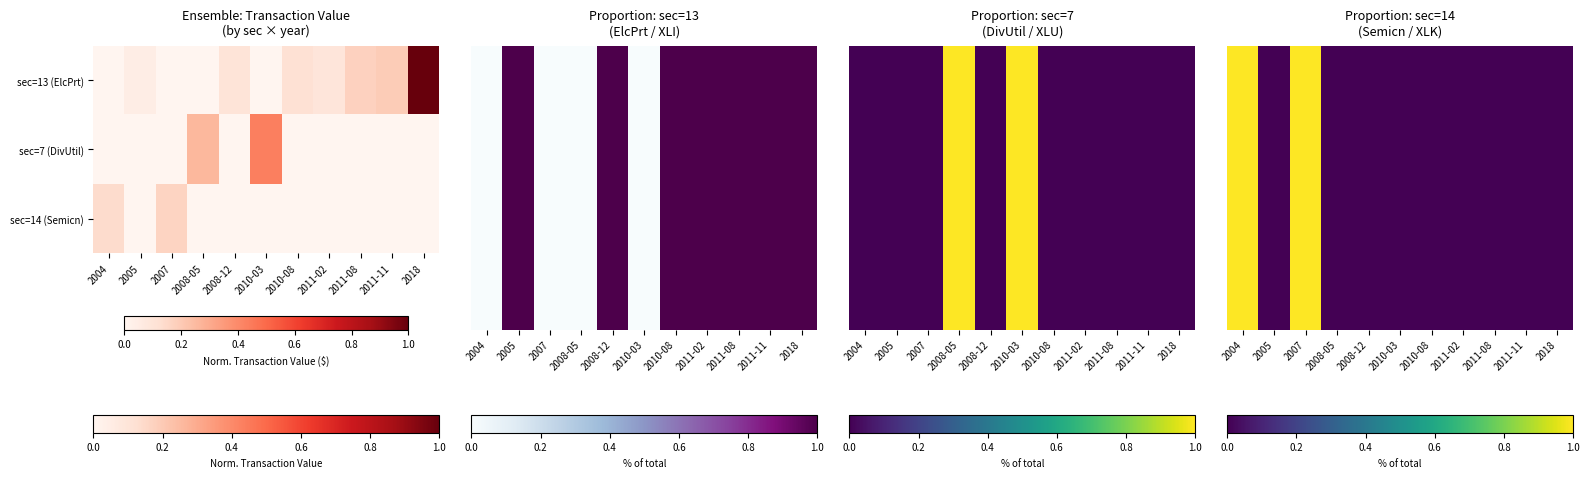

Count the number of categories in the chart.

11